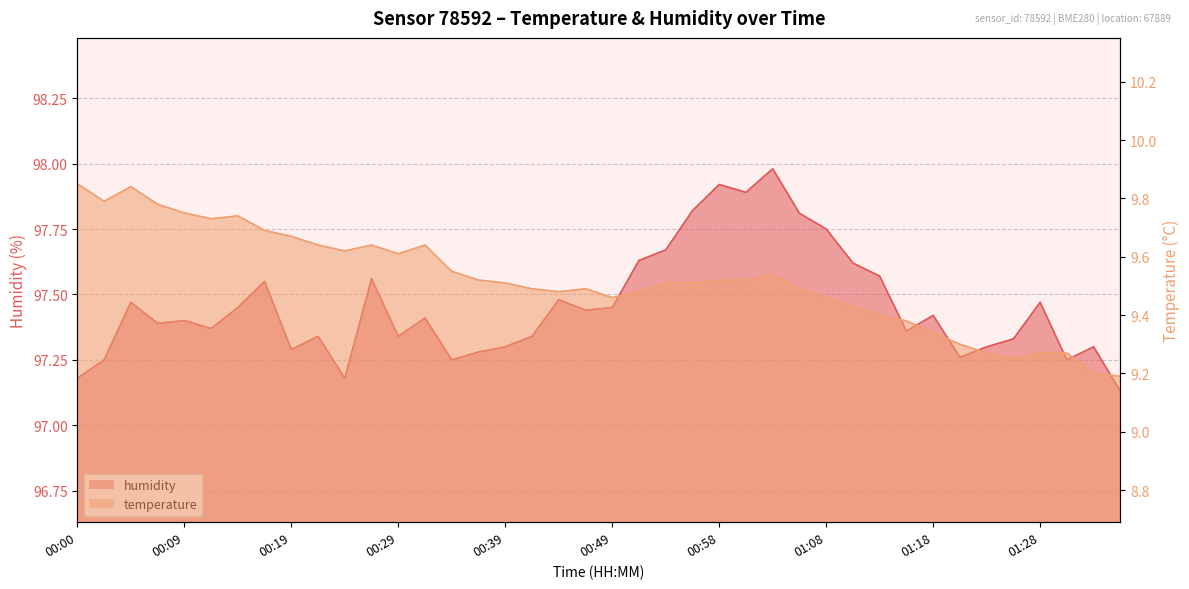

The temperature series shows 5.5 at 01:23. True or false?

False